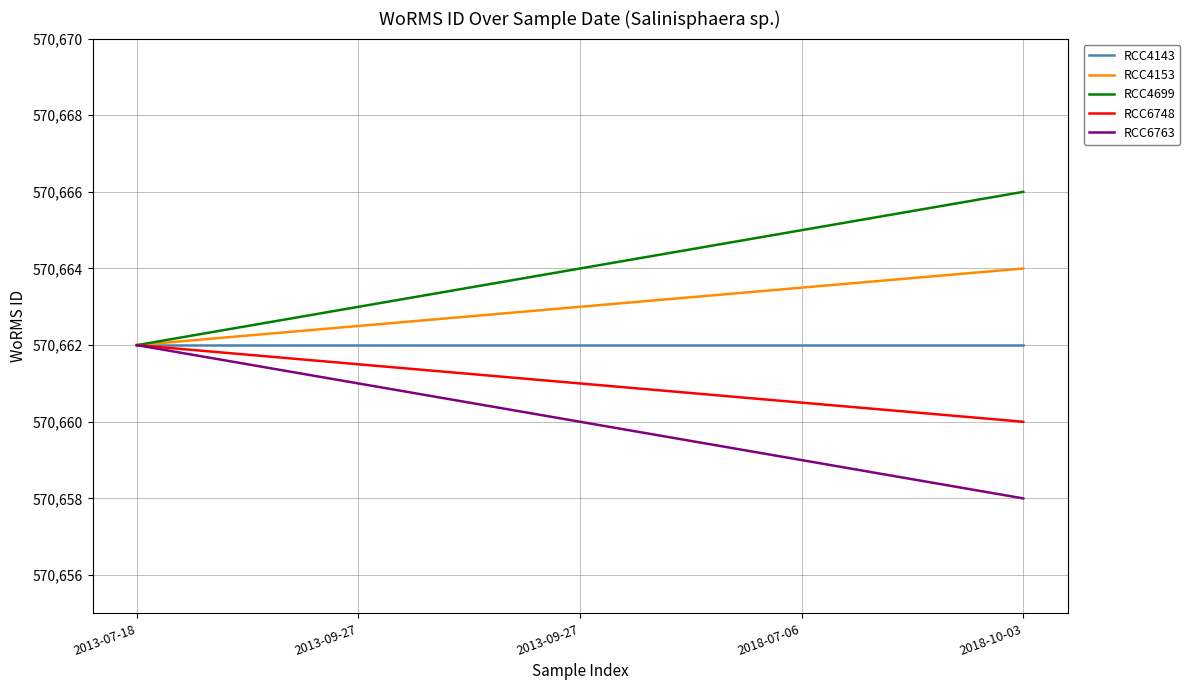

Does the chart display data point markers on the line(s)?

No